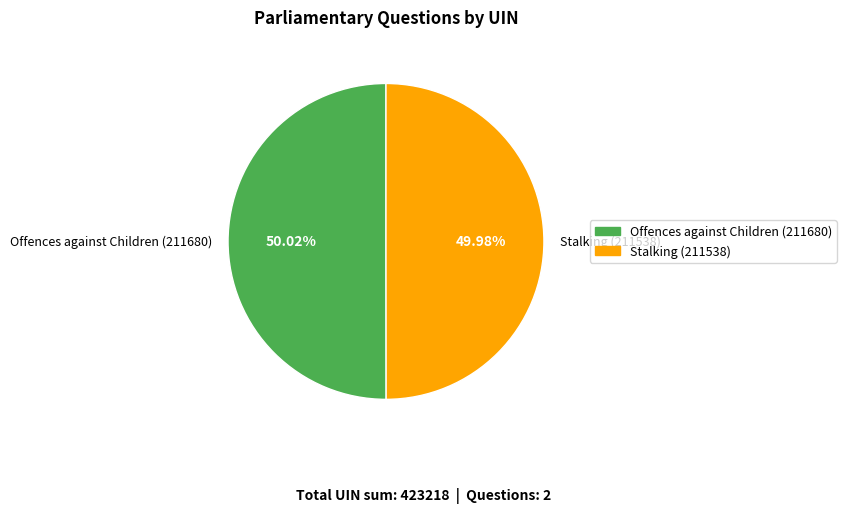

Approximately how many times larger is the value at Stalking (211538) compared to Offences against Children (211680)?

1.0